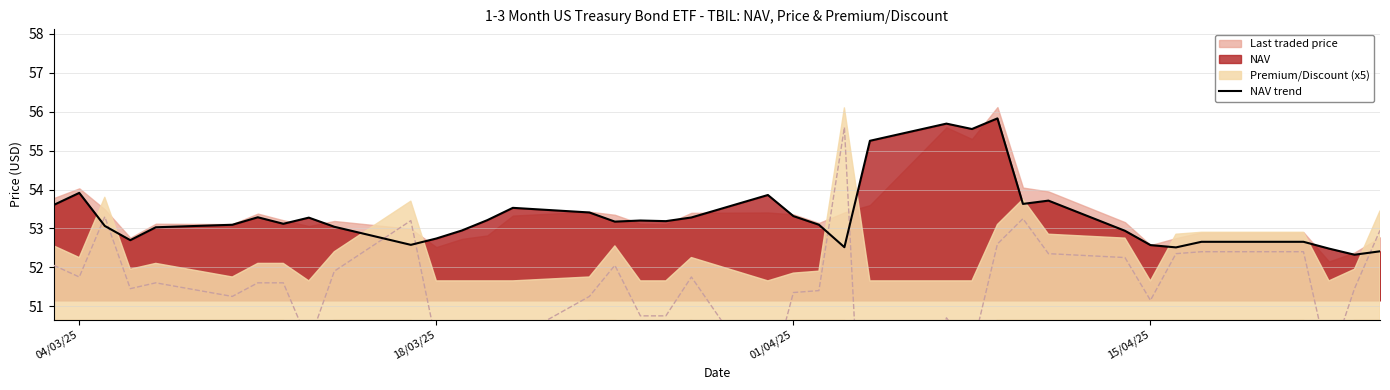

Reading right to left, transcribe all the data shown in this chart.

52.4	52.3	52.5	52.7	52.7	52.7	52.5	52.6	52.9	53.7	53.6	55.8	55.6	55.7	55.3	52.5	53.1	53.3	53.9	53.3	53.2	53.2	53.2	53.4	53.5	53.2	52.9	52.7	52.6	53.0	53.3	53.1	53.3	53.1	53.0	52.7	53.1	53.9	53.6